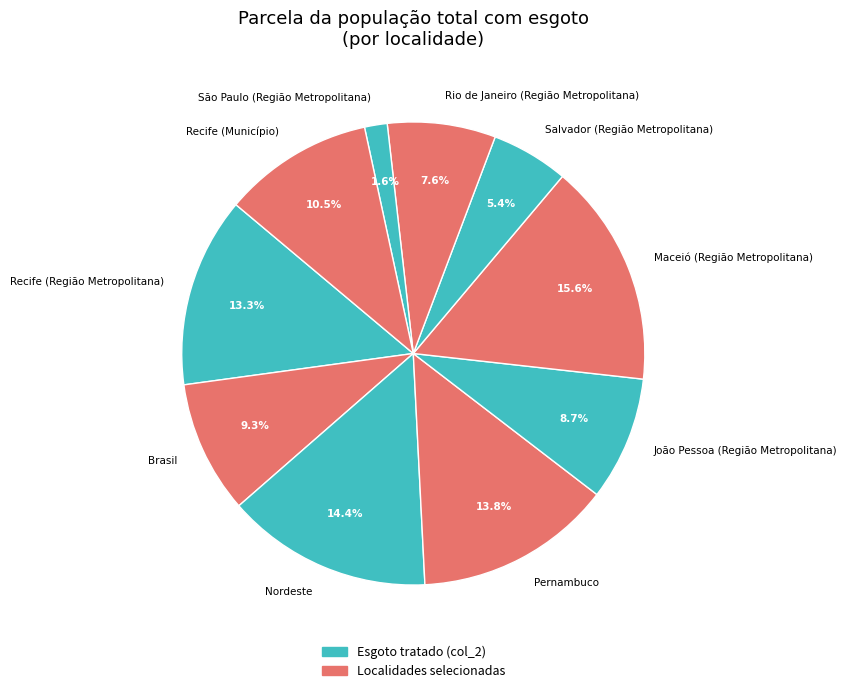

How much of the chart is everything except Nordeste?

85.6%